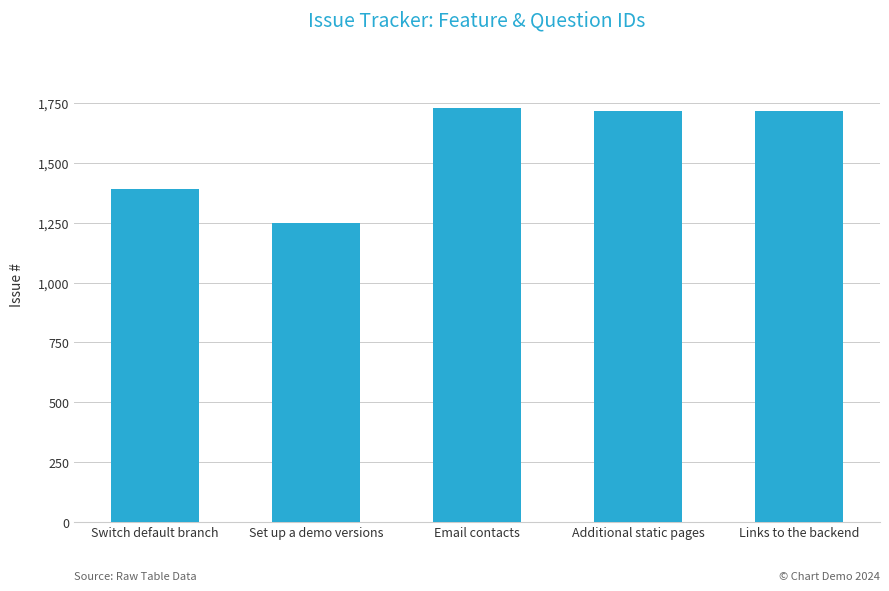

The value at Links to the backend is 2464. True or false?

False